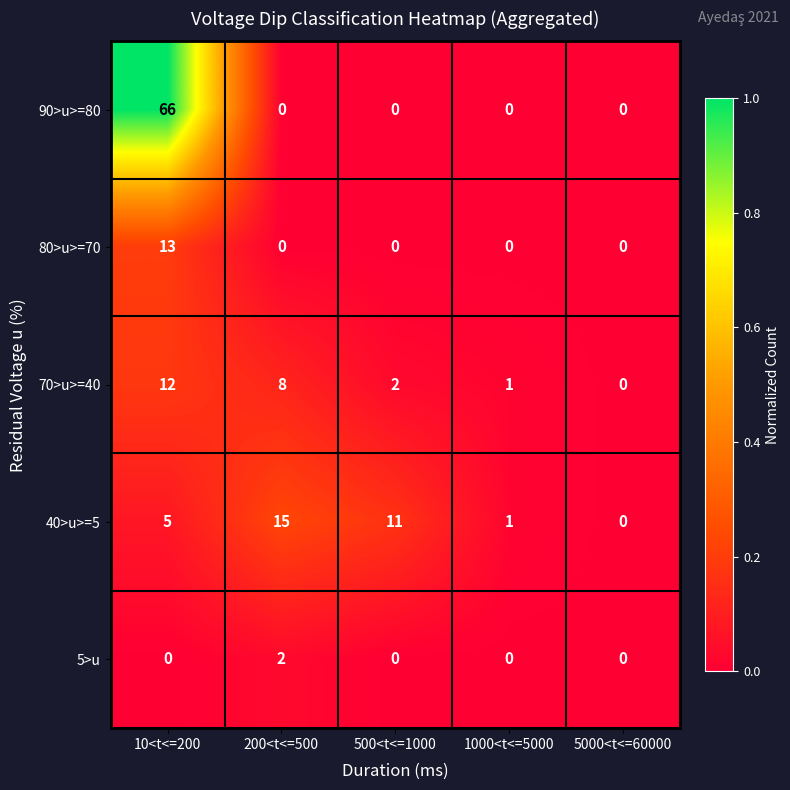

Is it true that 70>u>=40 equals 8 at 200<t<=500?

True